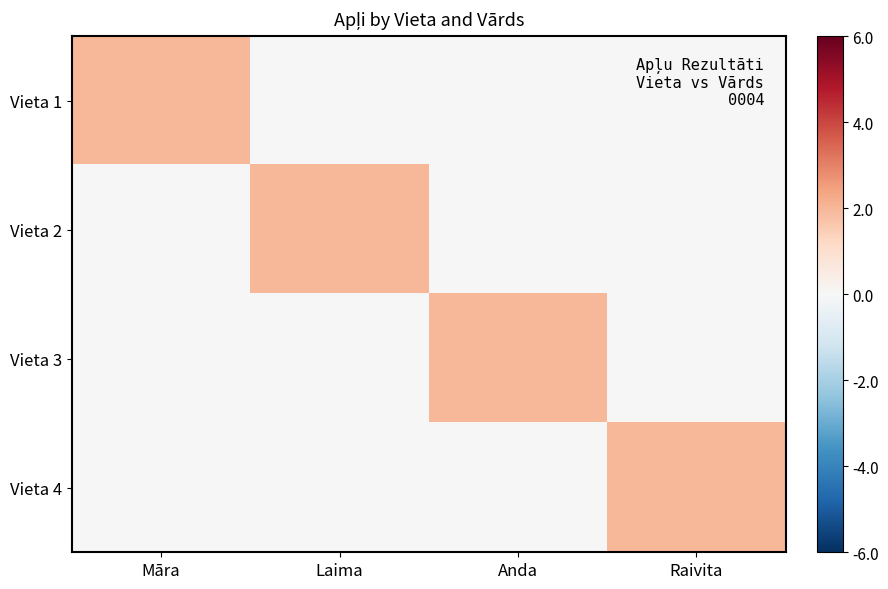

Reading left to right, what are all the values shown in this chart?

Vieta 1: Māra=2	Laima=0	Anda=0	Raivita=0
Vieta 2: Māra=0	Laima=2	Anda=0	Raivita=0
Vieta 3: Māra=0	Laima=0	Anda=2	Raivita=0
Vieta 4: Māra=0	Laima=0	Anda=0	Raivita=2